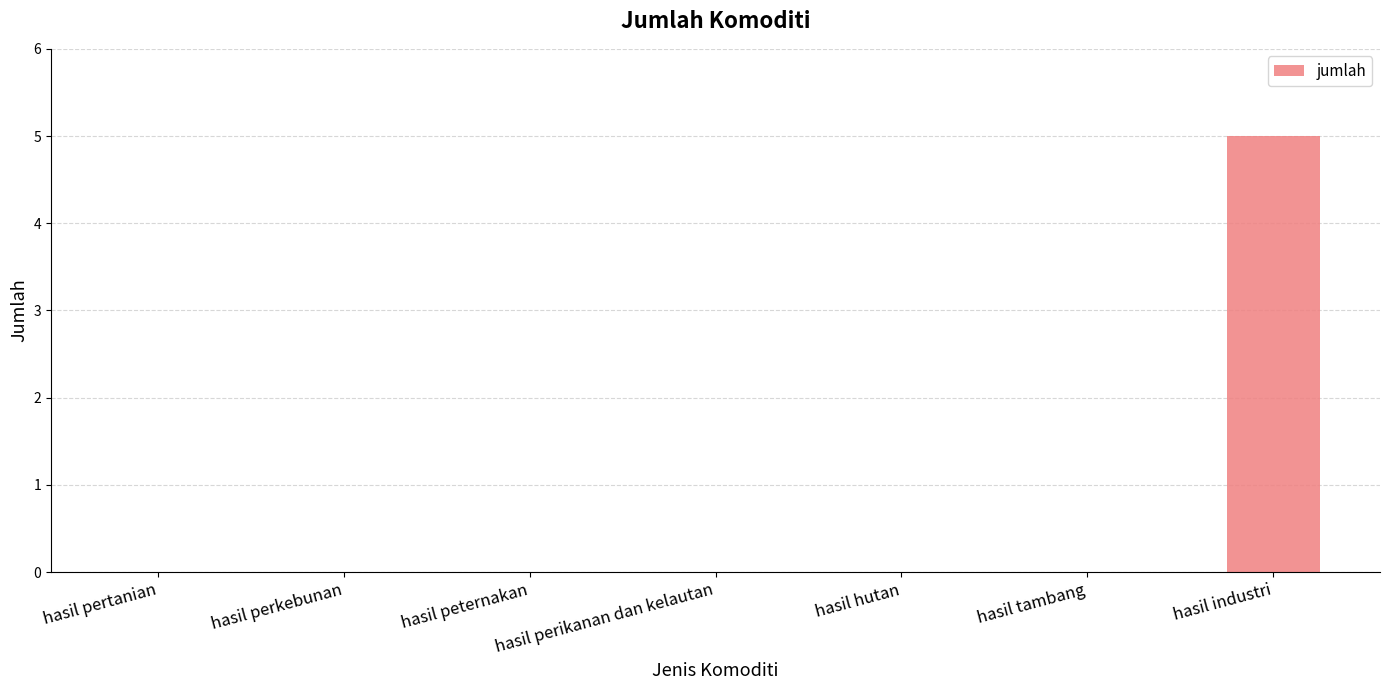

Are the bars horizontal?

No